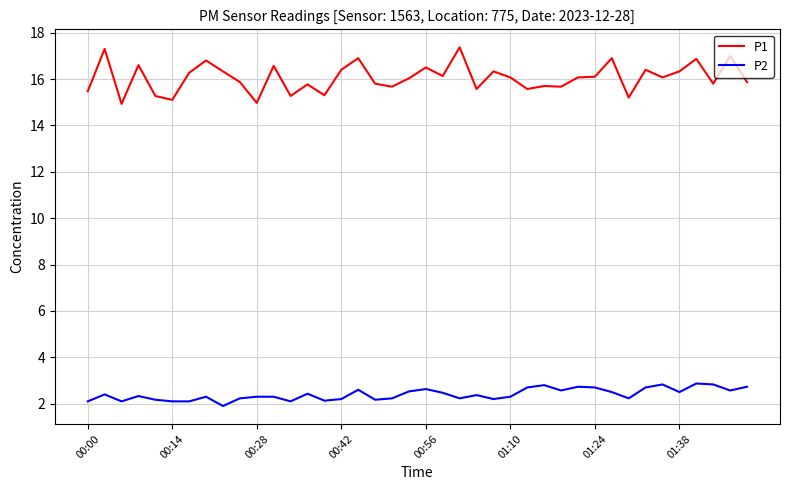

True or false: P2 and P1 cross at least once.

False